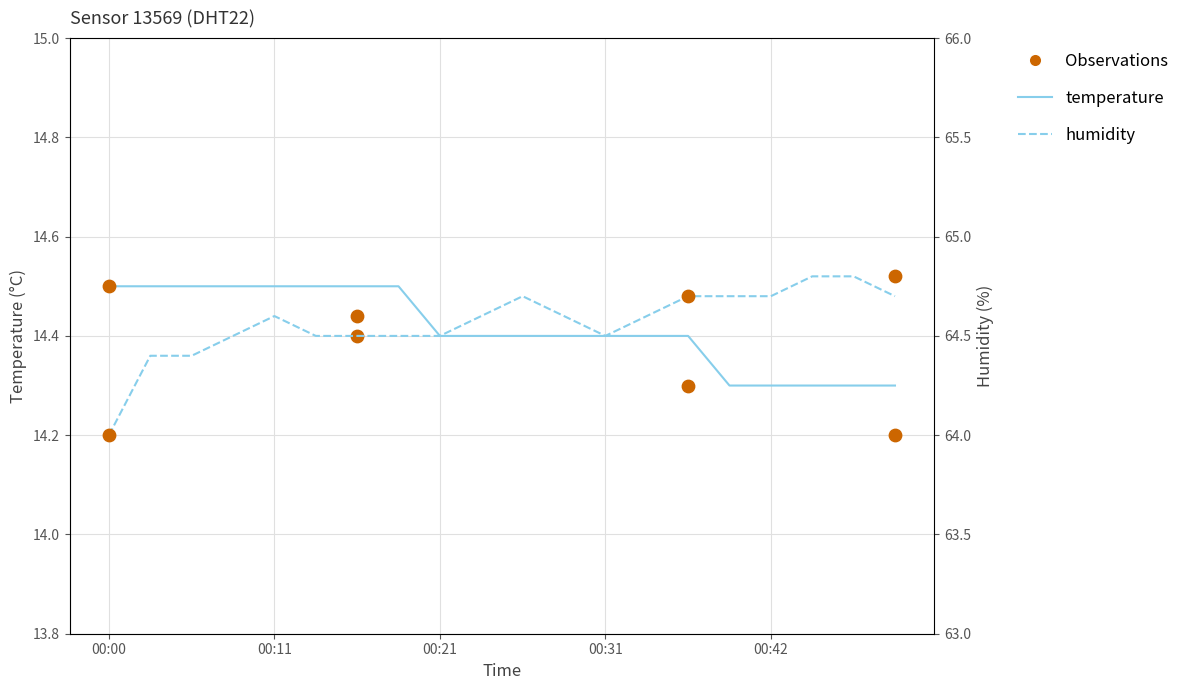

What is the total value across all series at 00:16?

79.0